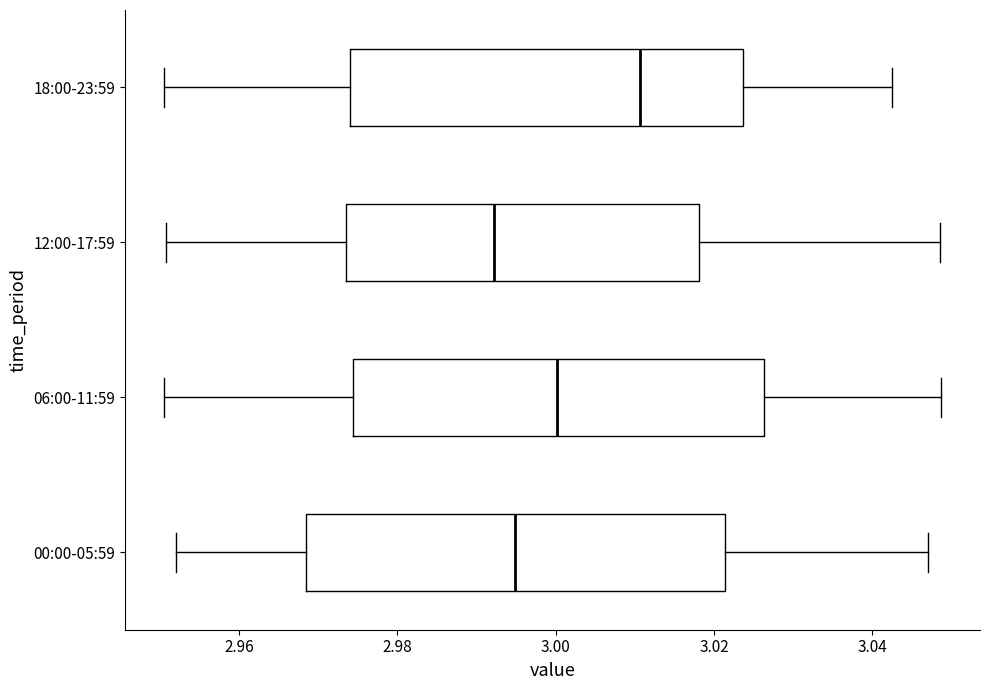

Reading bottom to top, read every box against the x-axis: the position of its median line, the range the box covers, and the ends of its whiskers. The values are not printed on the chart, so give them approximately, as read against the axis.

00:00-05:59: median 2.994, box 2.968 to 3.022, whiskers 2.952 to 3.046
06:00-11:59: median 3.000, box 2.974 to 3.026, whiskers 2.950 to 3.048
12:00-17:59: median 2.992, box 2.974 to 3.018, whiskers 2.950 to 3.048
18:00-23:59: median 3.010, box 2.974 to 3.024, whiskers 2.950 to 3.042